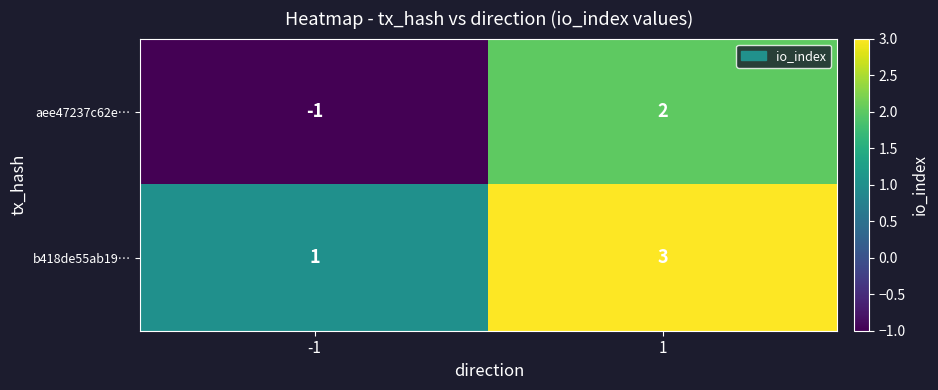

Between -1 and 1, which series saw the biggest shift?

aee47237c62e…